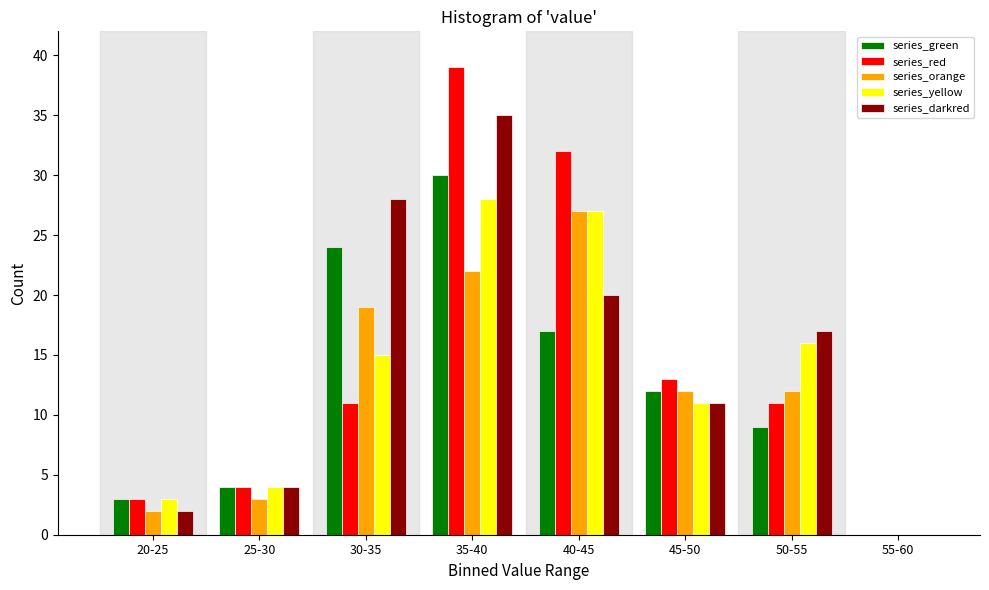

The series_green series shows 24 at 30-35. True or false?

True